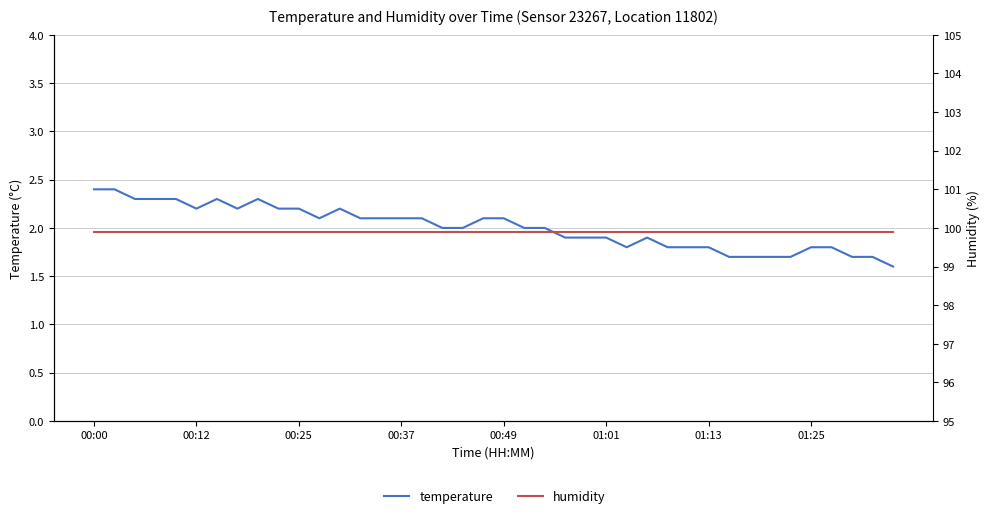

What is the difference between the highest and lowest values at 8?

97.6